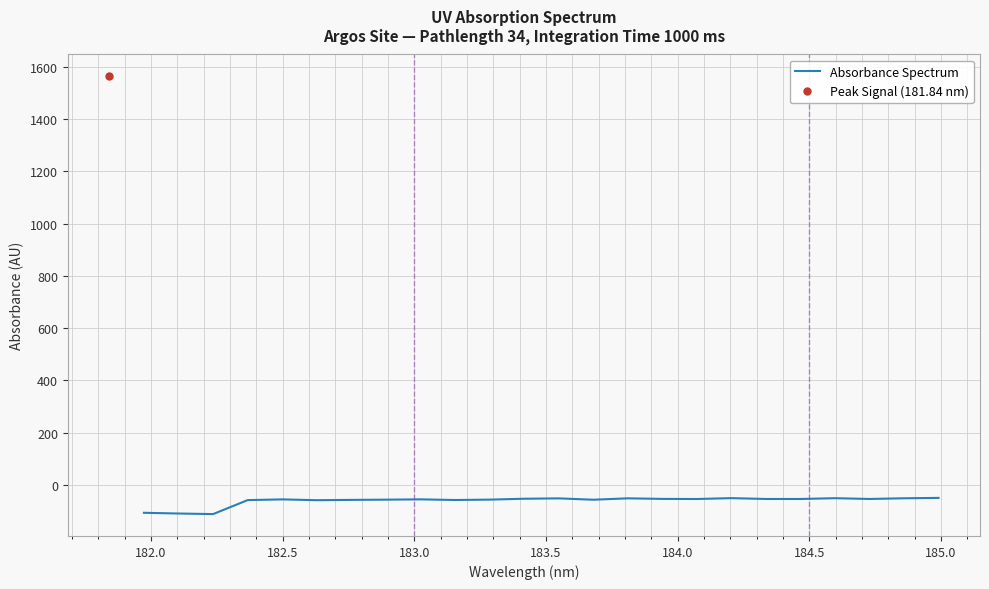

Reading right to left, extract all data points from this chart.

-49.2	-50.7	-53.4	-50.4	-53.4	-53.4	-50.1	-53.5	-53.1	-50.9	-56.3	-51.1	-52.5	-55.8	-57.3	-54.8	-56.0	-56.9	-58.0	-54.9	-57.7	-111.2	-109.0	-106.2